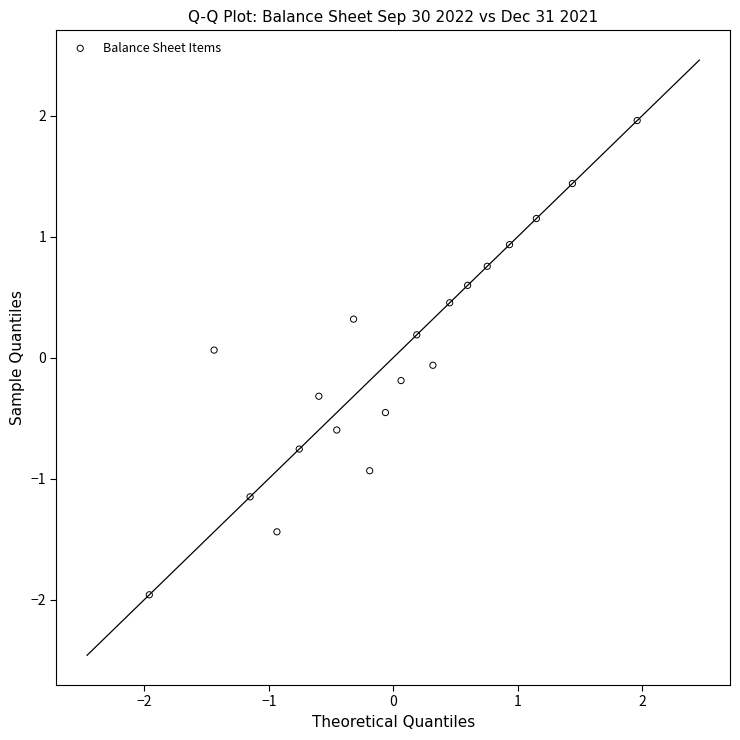

What is the range of Y values (max minus min)?

3.9